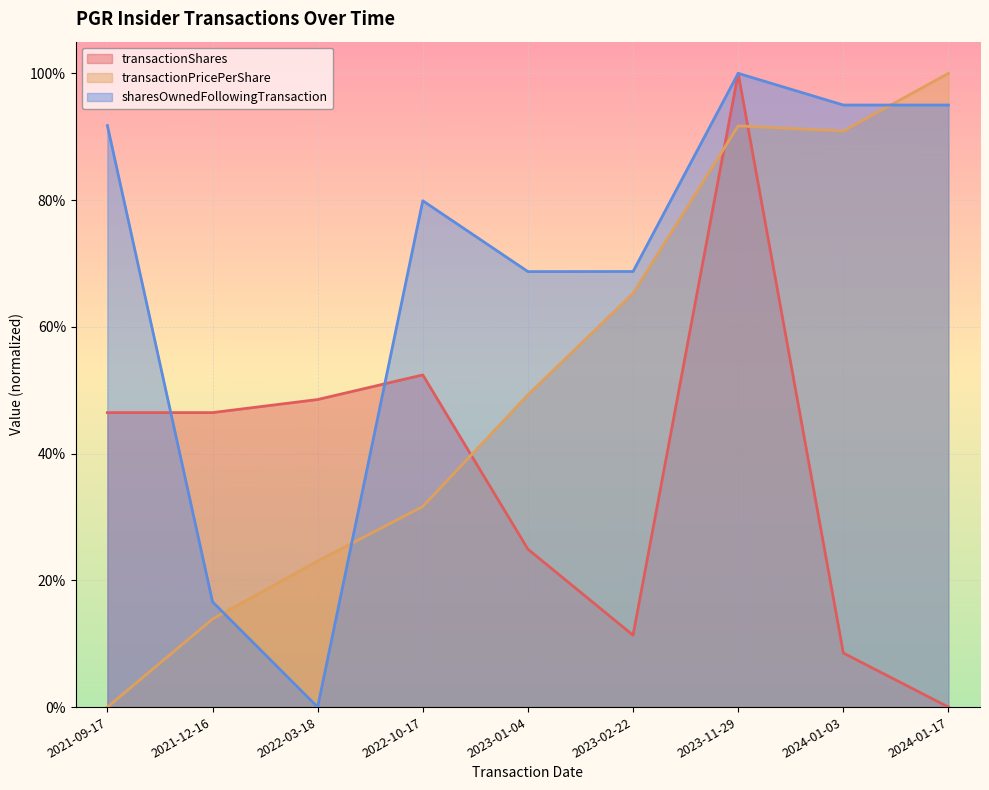

Which series has the largest total across all categories?

sharesOwnedFollowingTransaction